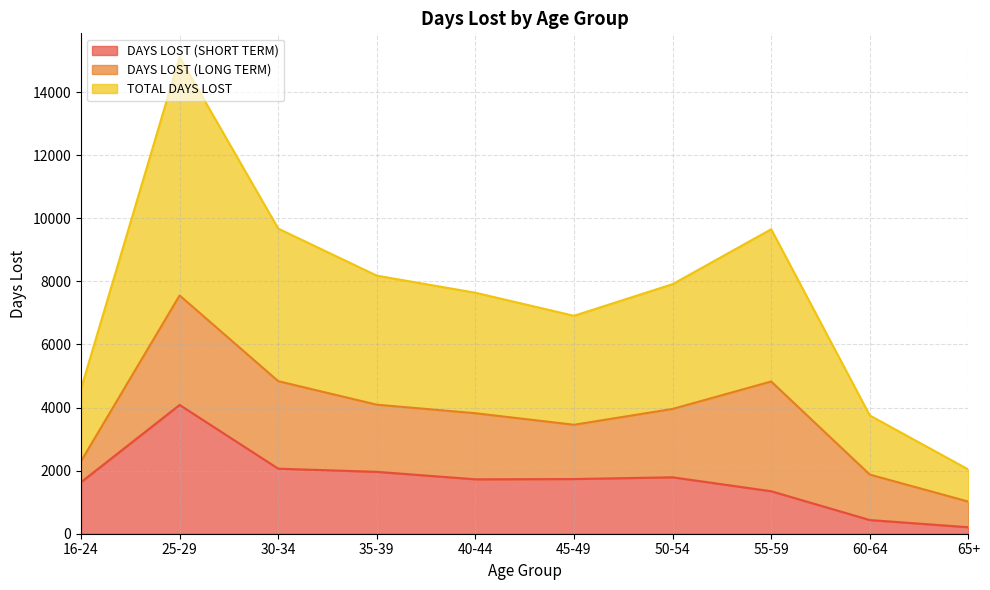

What is the sum of all TOTAL DAYS LOST values?

75443.9